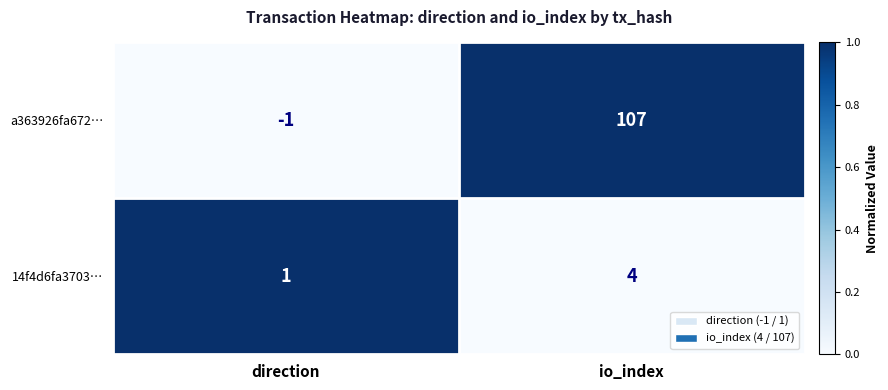

Rank the categories by a363926fa672… value from highest to lowest.

io_index, direction